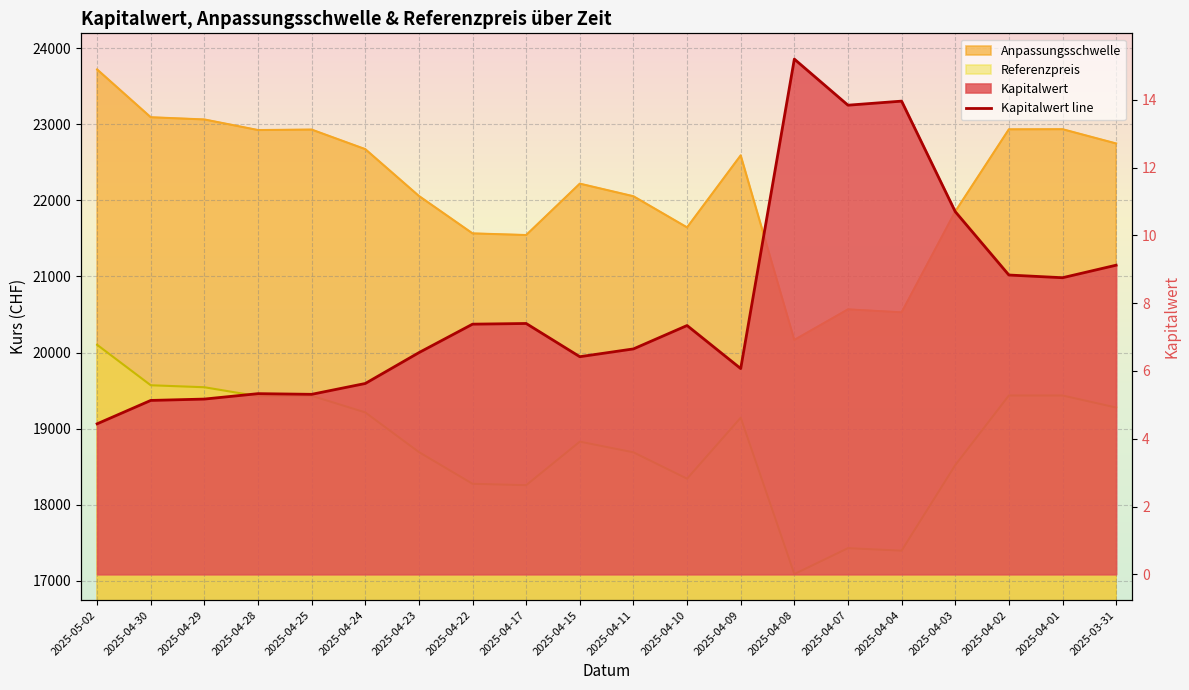

Reading left to right, transcribe all the data shown in this chart.

2025-05-02=4.4	2025-04-30=5.1	2025-04-29=5.2	2025-04-28=5.3	2025-04-25=5.3	2025-04-24=5.6	2025-04-23=6.5	2025-04-22=7.4	2025-04-17=7.4	2025-04-15=6.4	2025-04-11=6.7	2025-04-10=7.3	2025-04-09=6.1	2025-04-08=15.2	2025-04-07=13.8	2025-04-04=14.0	2025-04-03=10.7	2025-04-02=8.8	2025-04-01=8.8	2025-03-31=9.1